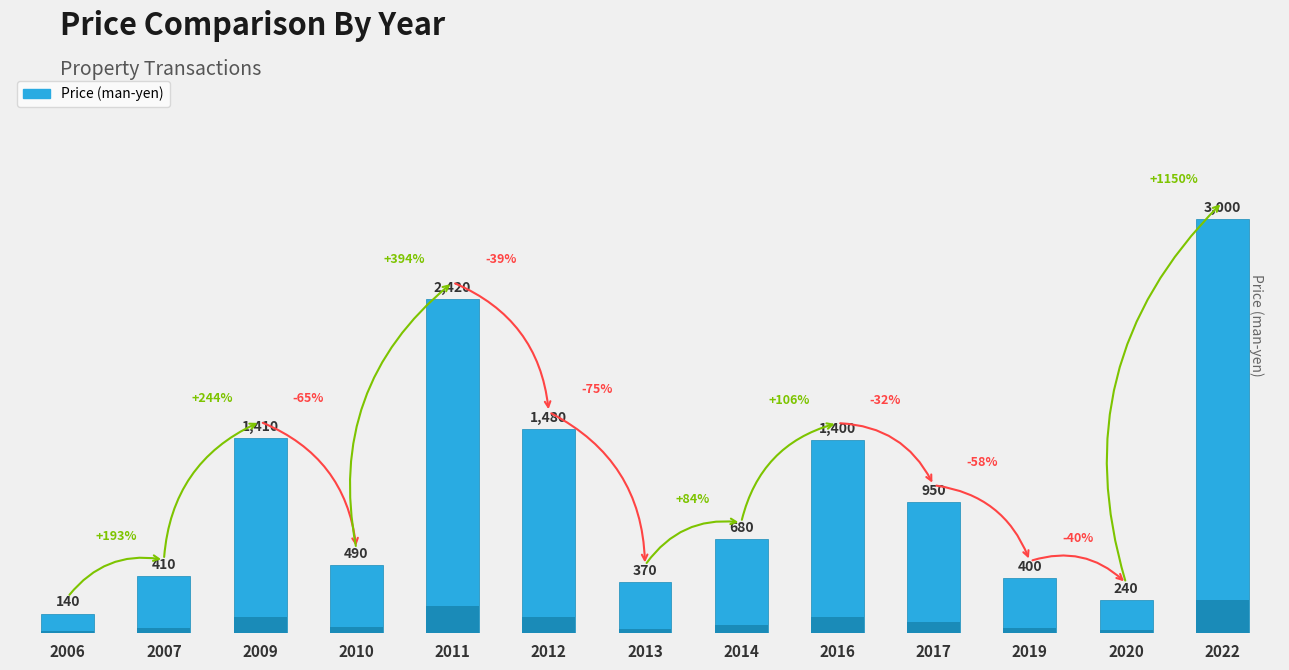

Which label corresponds to the smallest value in the chart?

2006